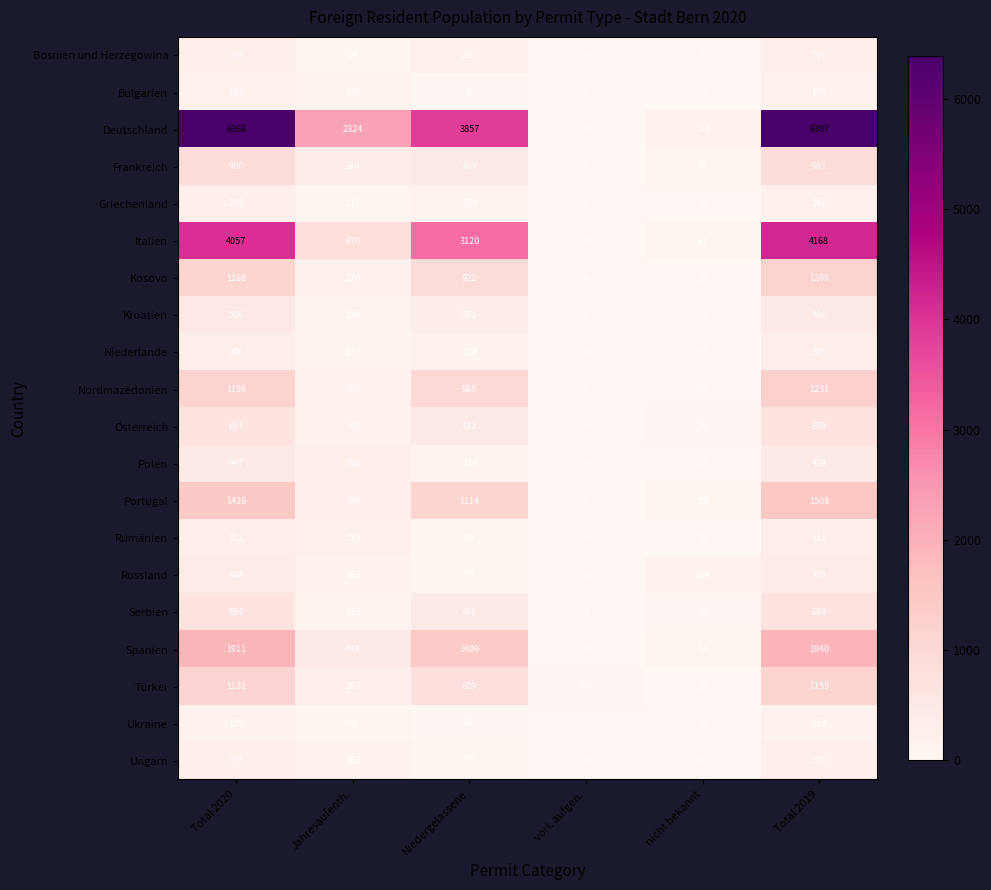

True or false: Niederlande has a value of 137 at Jahresaufenth..

True